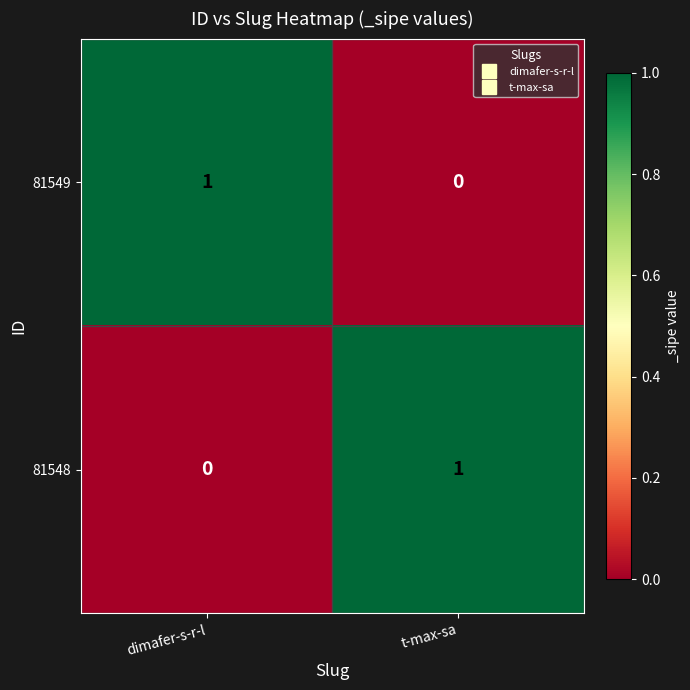

True or false: 81549 has a value of 0 at t-max-sa.

True